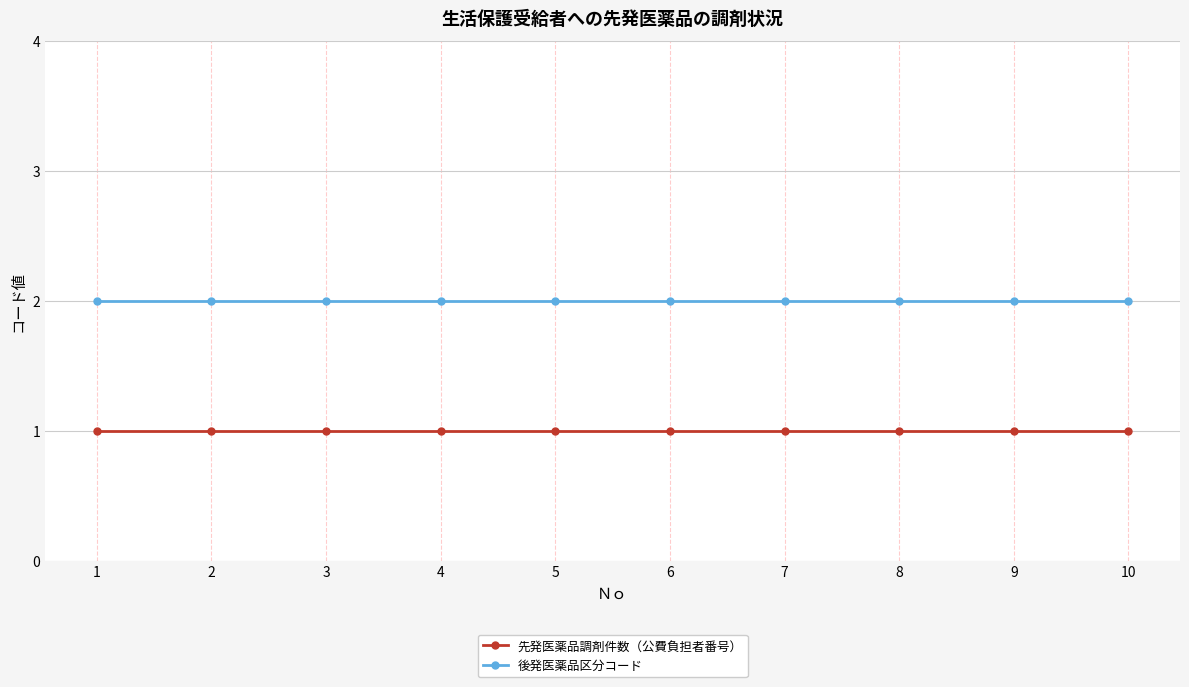

Reading left to right, list all the values displayed in this chart.

先発医薬品調剤件数（公費負担者番号）: 1=1	2=1	3=1	4=1	5=1	6=1	7=1	8=1	9=1	10=1
後発医薬品区分コード: 1=2	2=2	3=2	4=2	5=2	6=2	7=2	8=2	9=2	10=2